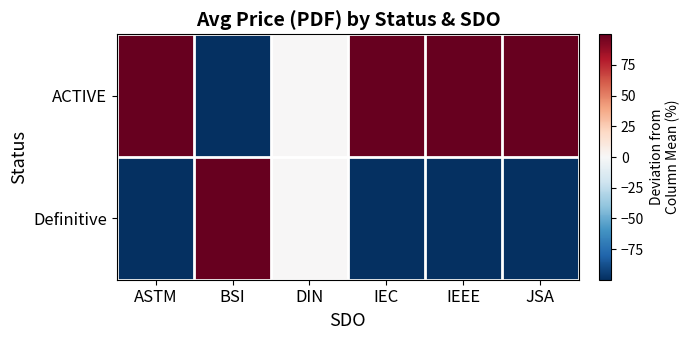

Reading left to right, what are all the values shown in this chart?

ACTIVE: ASTM=100.0	BSI=-100.0	DIN=0.0	IEC=100.0	IEEE=100.0	JSA=100.0
Definitive: ASTM=-100.0	BSI=100.0	DIN=0.0	IEC=-100.0	IEEE=-100.0	JSA=-100.0